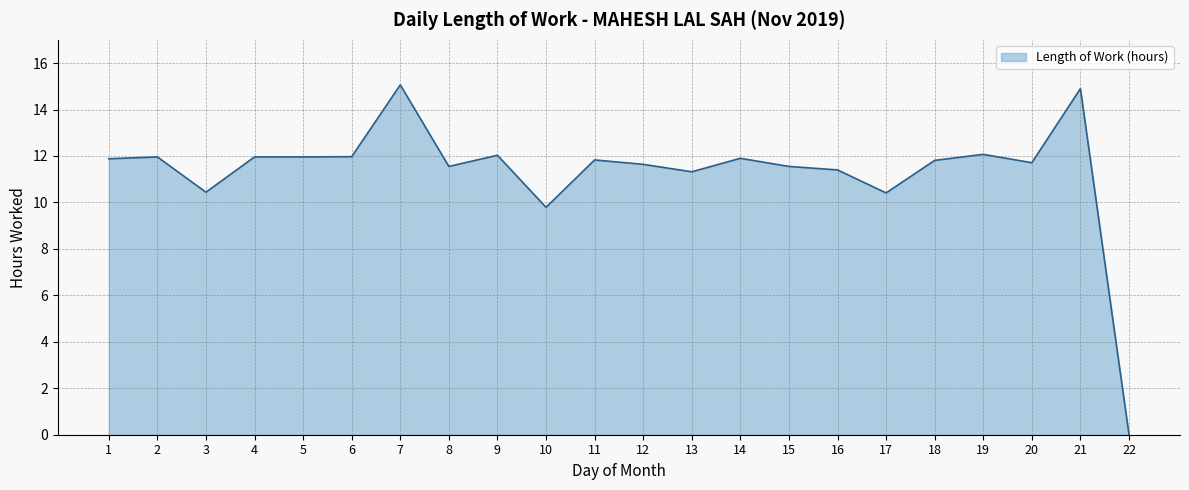

Where does the data first go above 11?

1